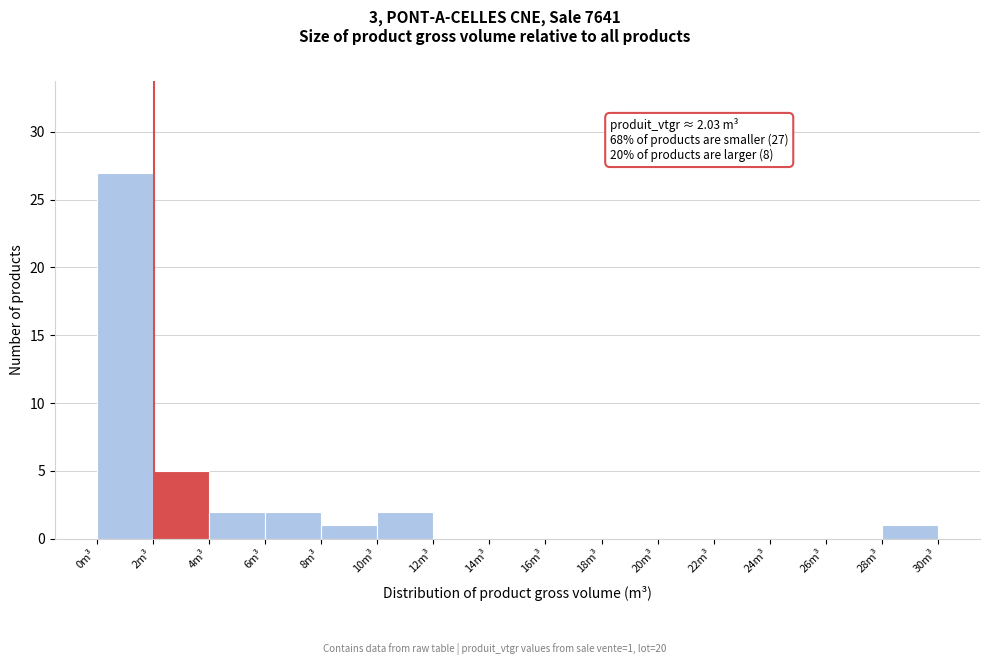

Which range on the x-axis has the tallest bar?

0 to 2